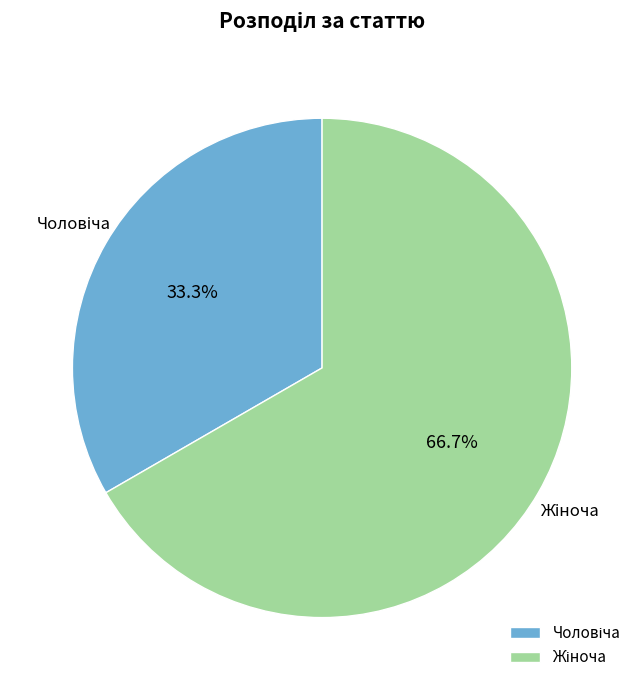

How many slices are in this pie chart?

2